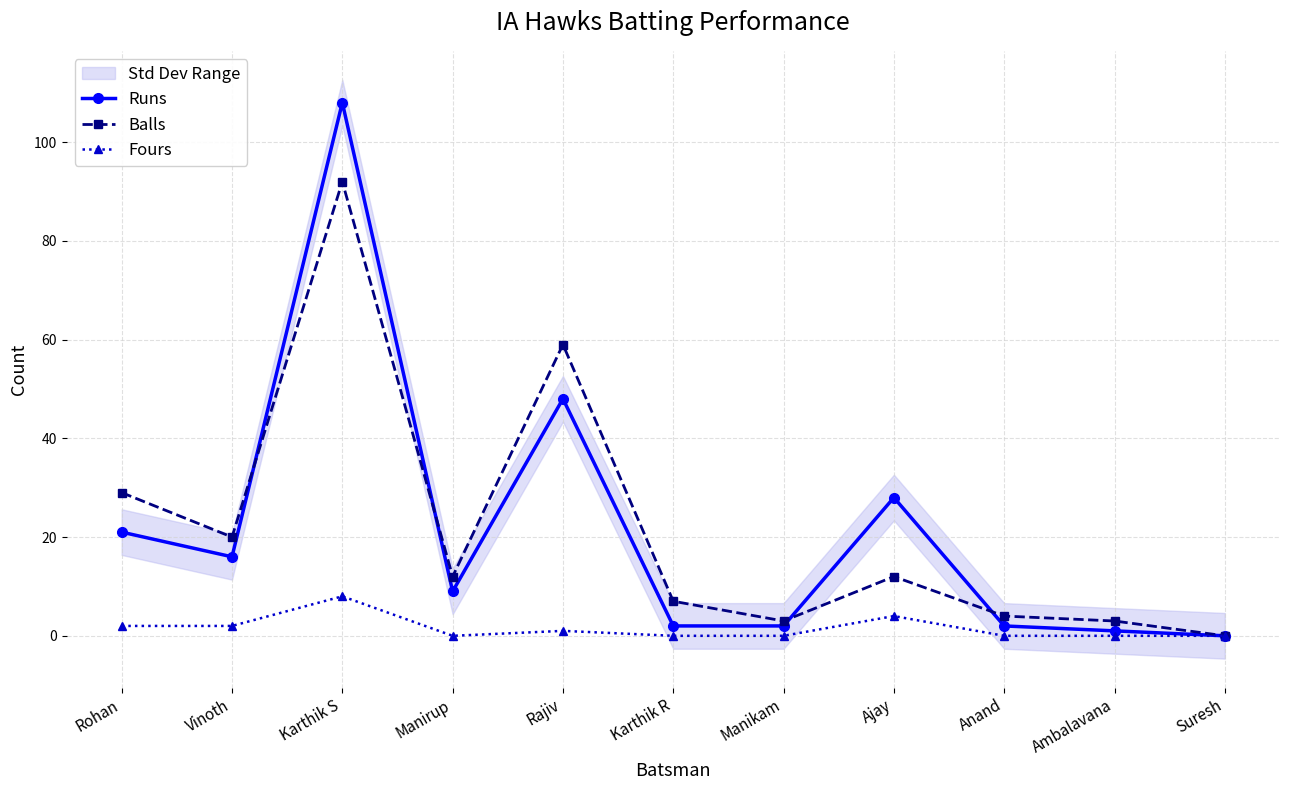

True or false: Balls and Fours intersect in this chart.

False